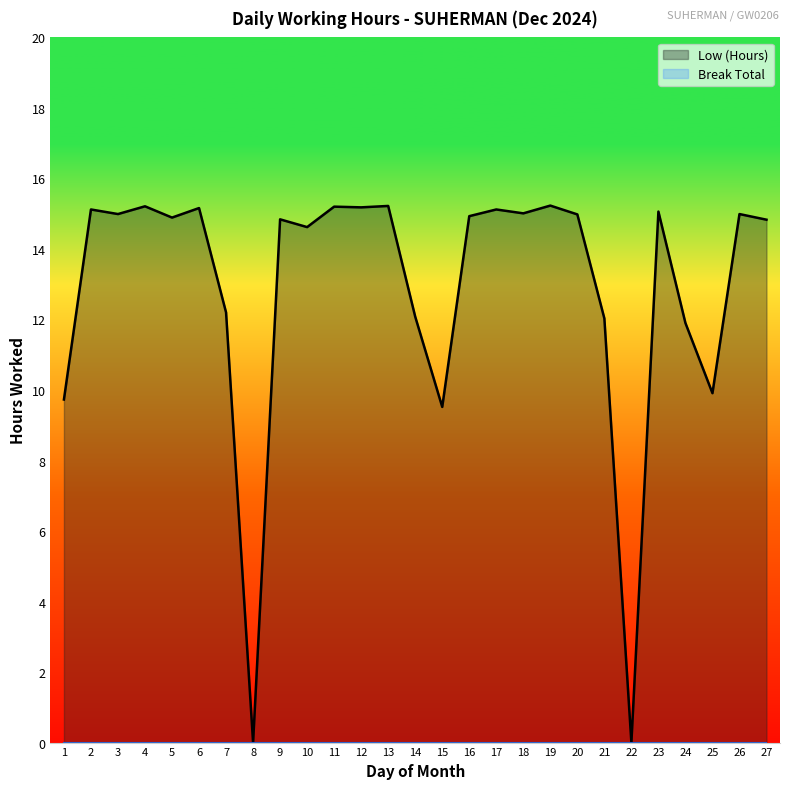

At which category does the data reach its first local valley?

3